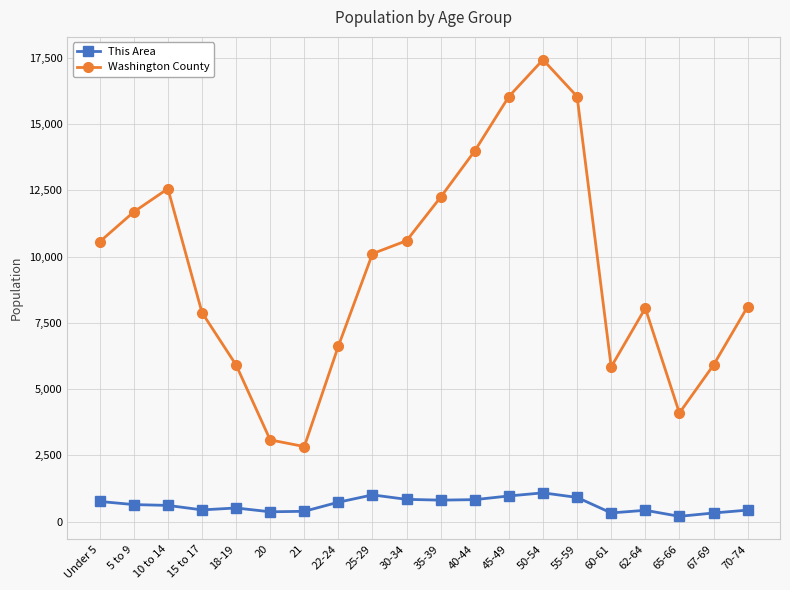

What is the value of the Washington County point at the 8th from the left?

6626